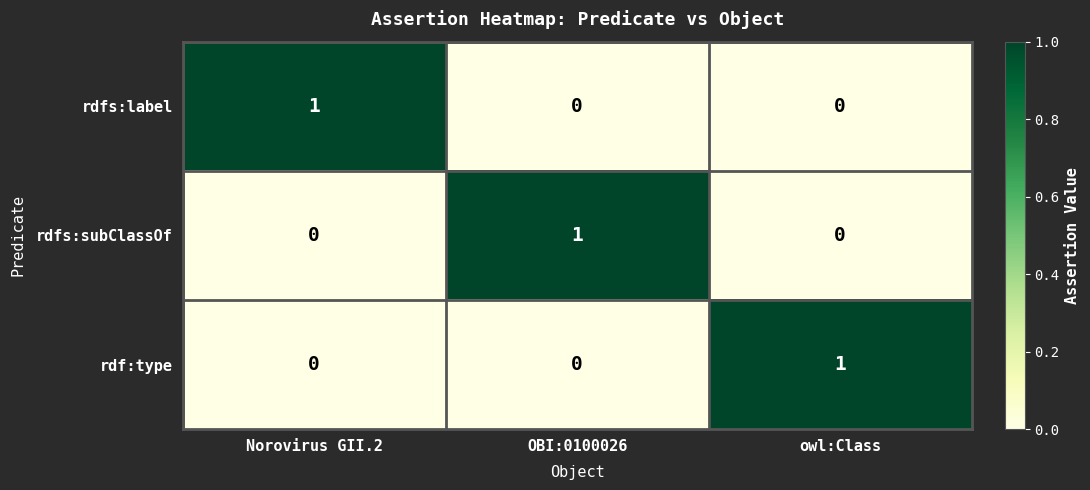

Is it true that rdf:type equals 1 at Norovirus GII.2?

False